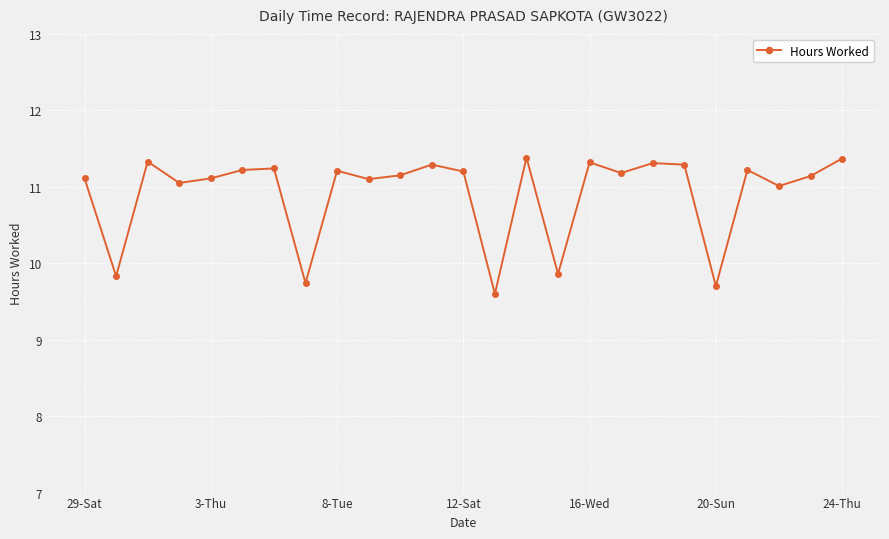

What is the average value?

10.9